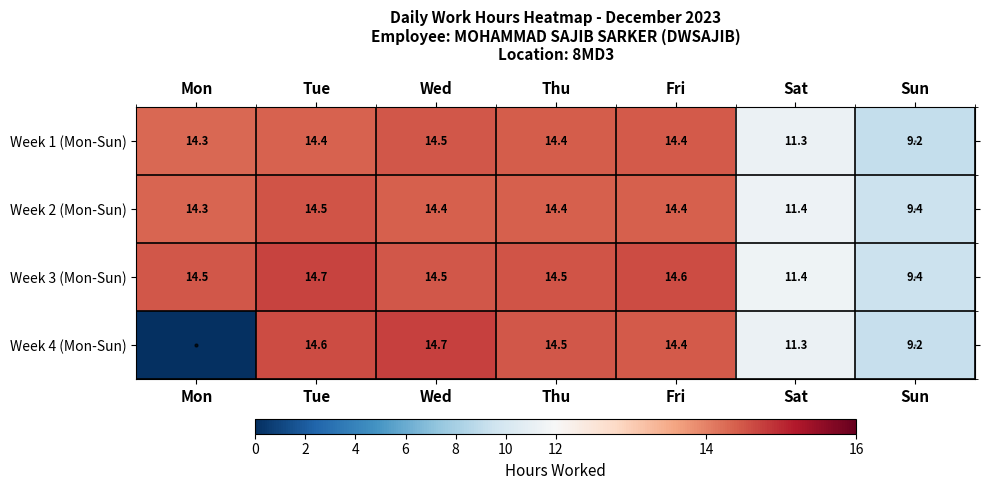

What is the difference between the second highest and second lowest values in the Week 1 (Mon-Sun) series?

3.1